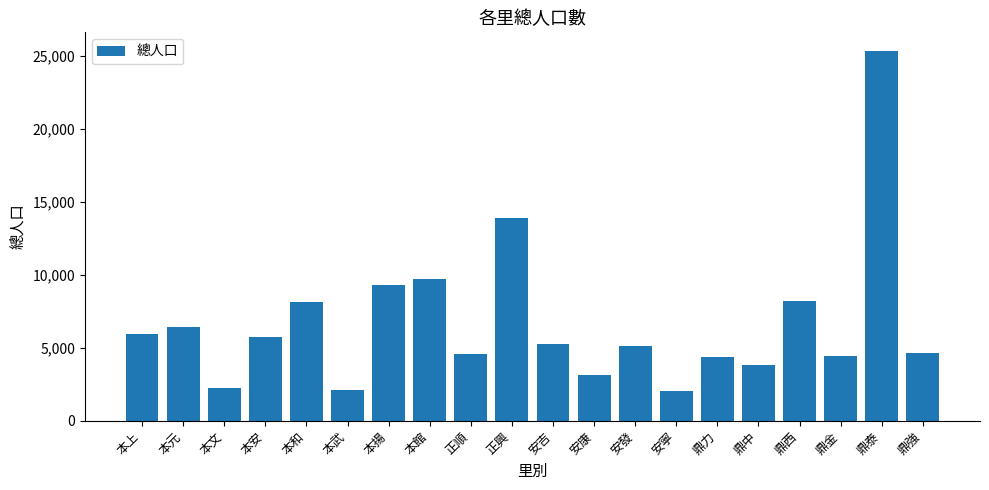

True or false: the data shows 4870 at 安康.

False